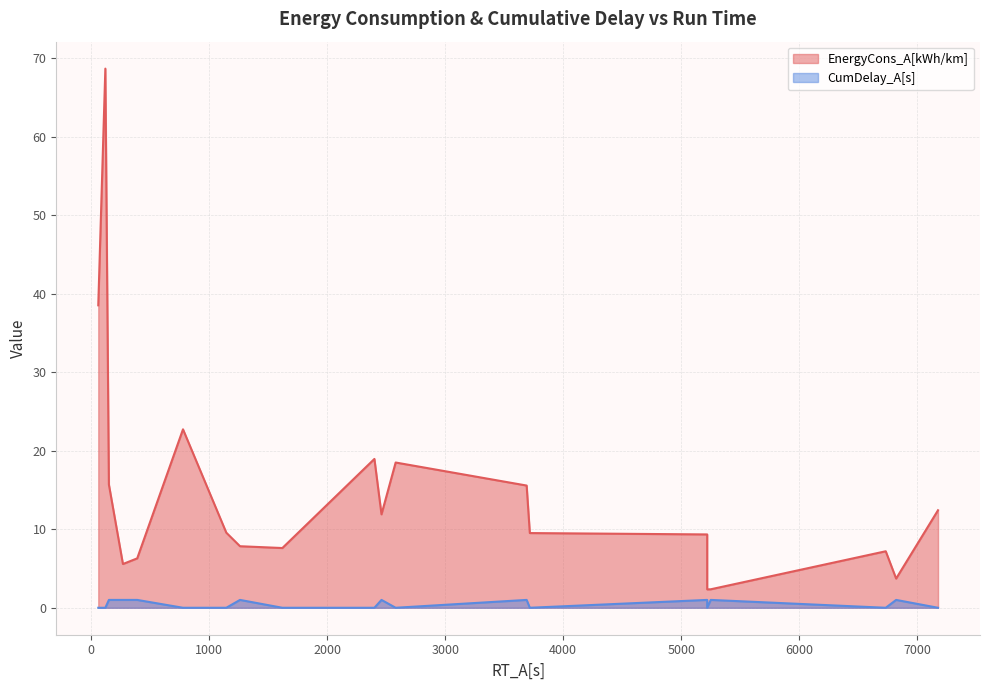

What is the sum of the CumDelay_A[s] values at 60 and 5250?

1.0